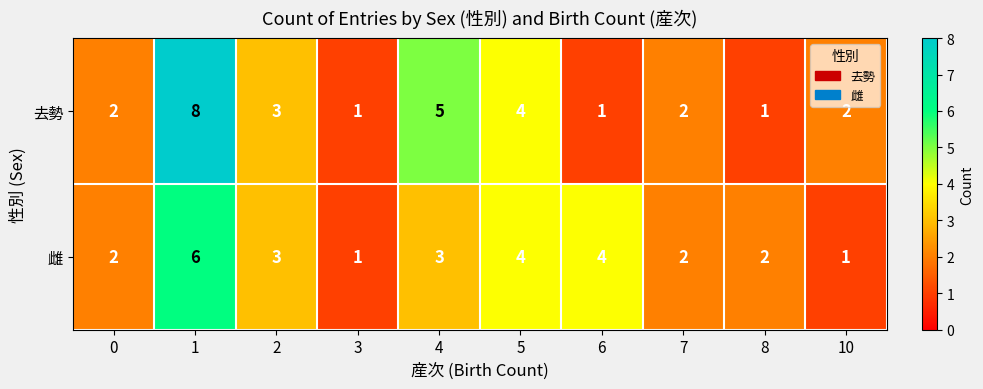

Between 1 and 2, which series saw the biggest shift?

去勢